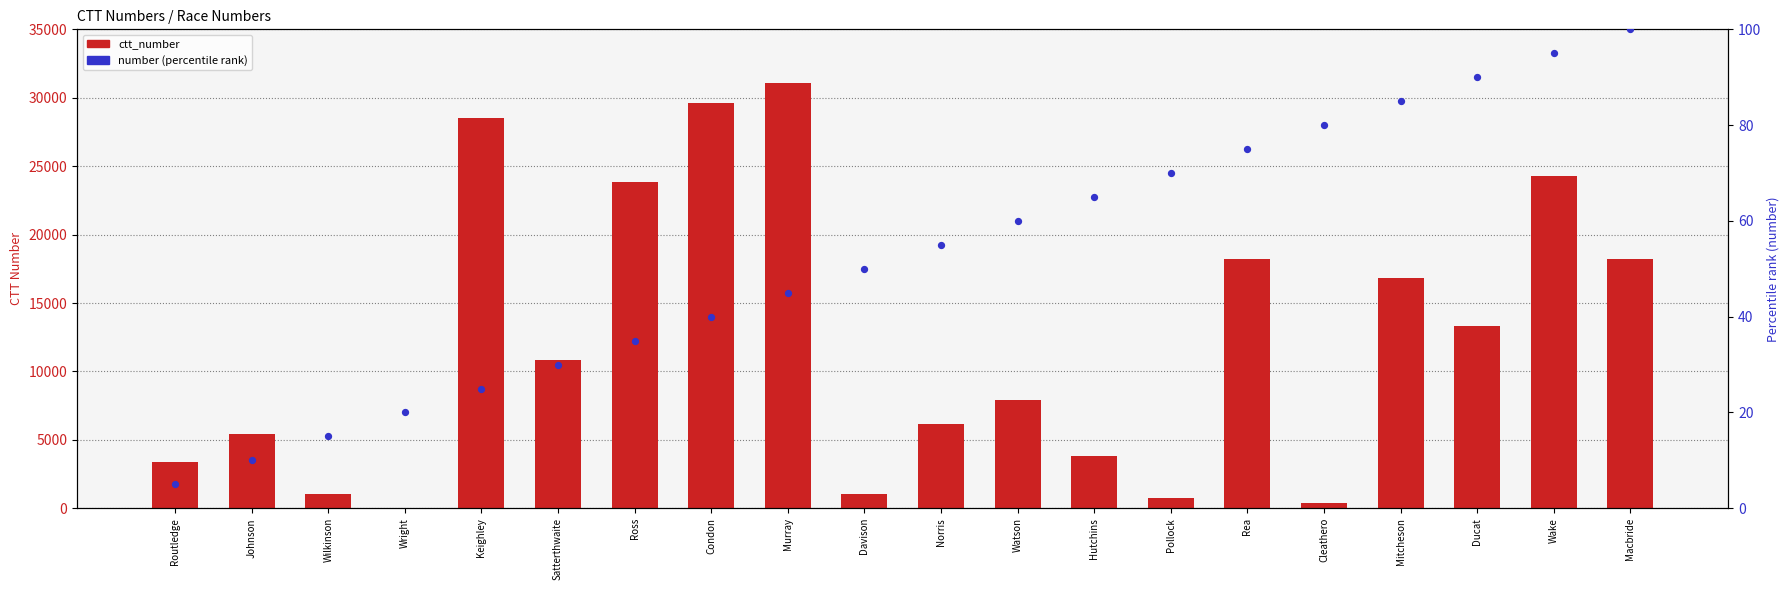

Which series reaches the maximum Y coordinate?

ctt_number